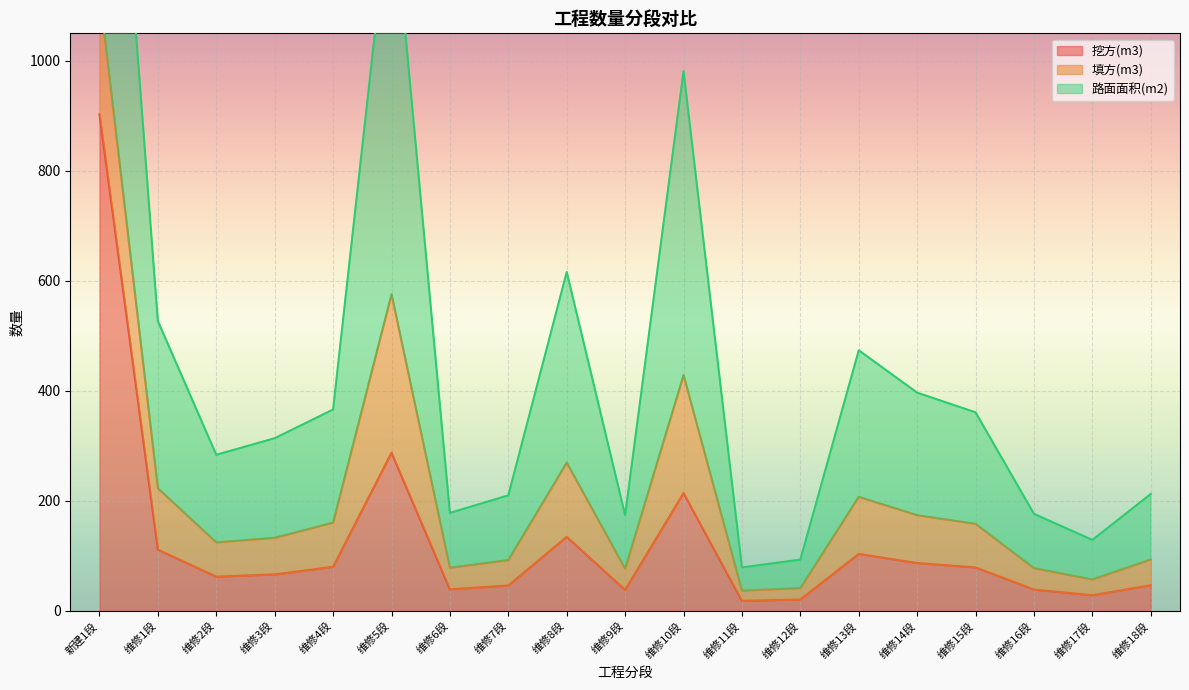

Where does the 挖方(m3) series first go above 66?

新建1段